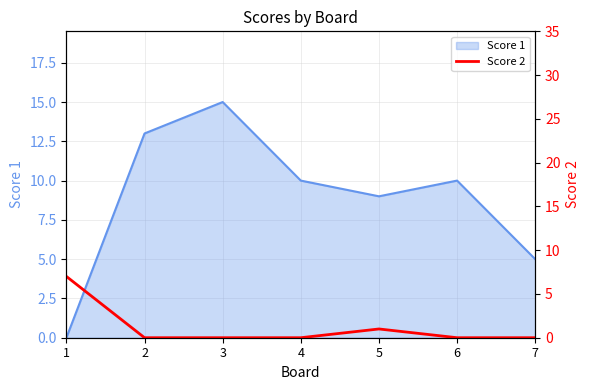

True or false: Score 1 has a value of 15 at 3.

True